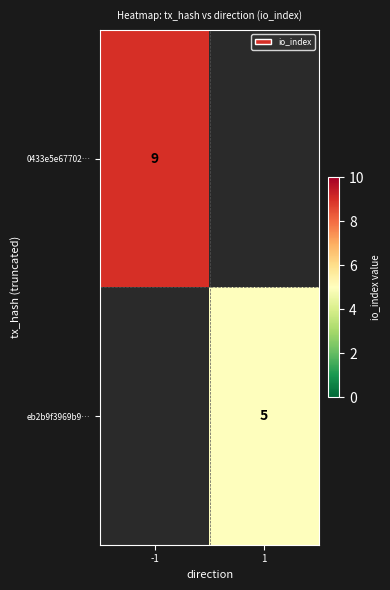

True or false: 0433e5e67702… has a value of 9 at -1.

True